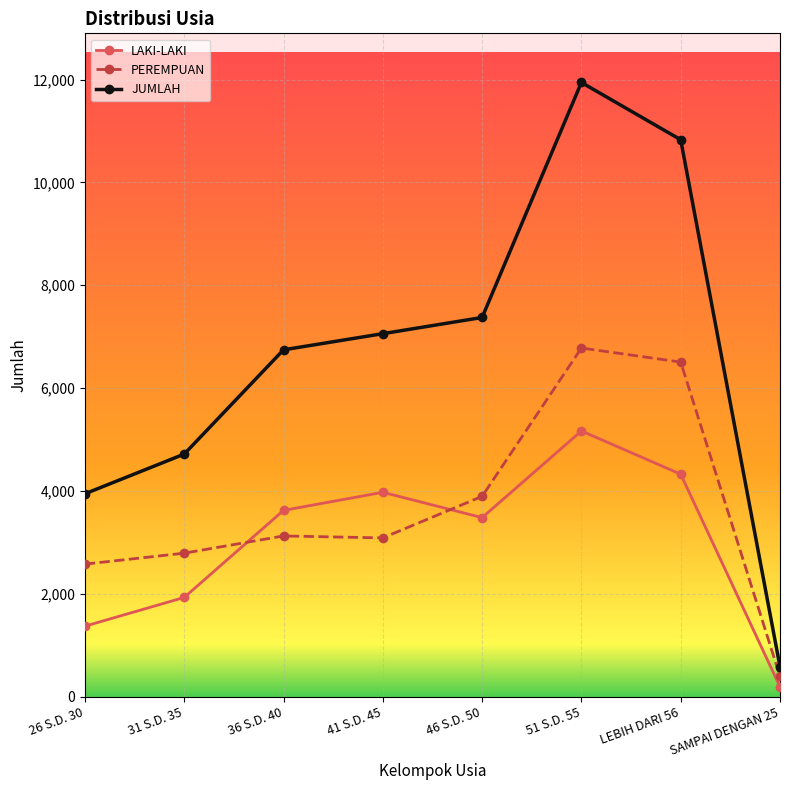

Rank the series by their maximum value, from lowest to highest.

LAKI-LAKI, PEREMPUAN, JUMLAH